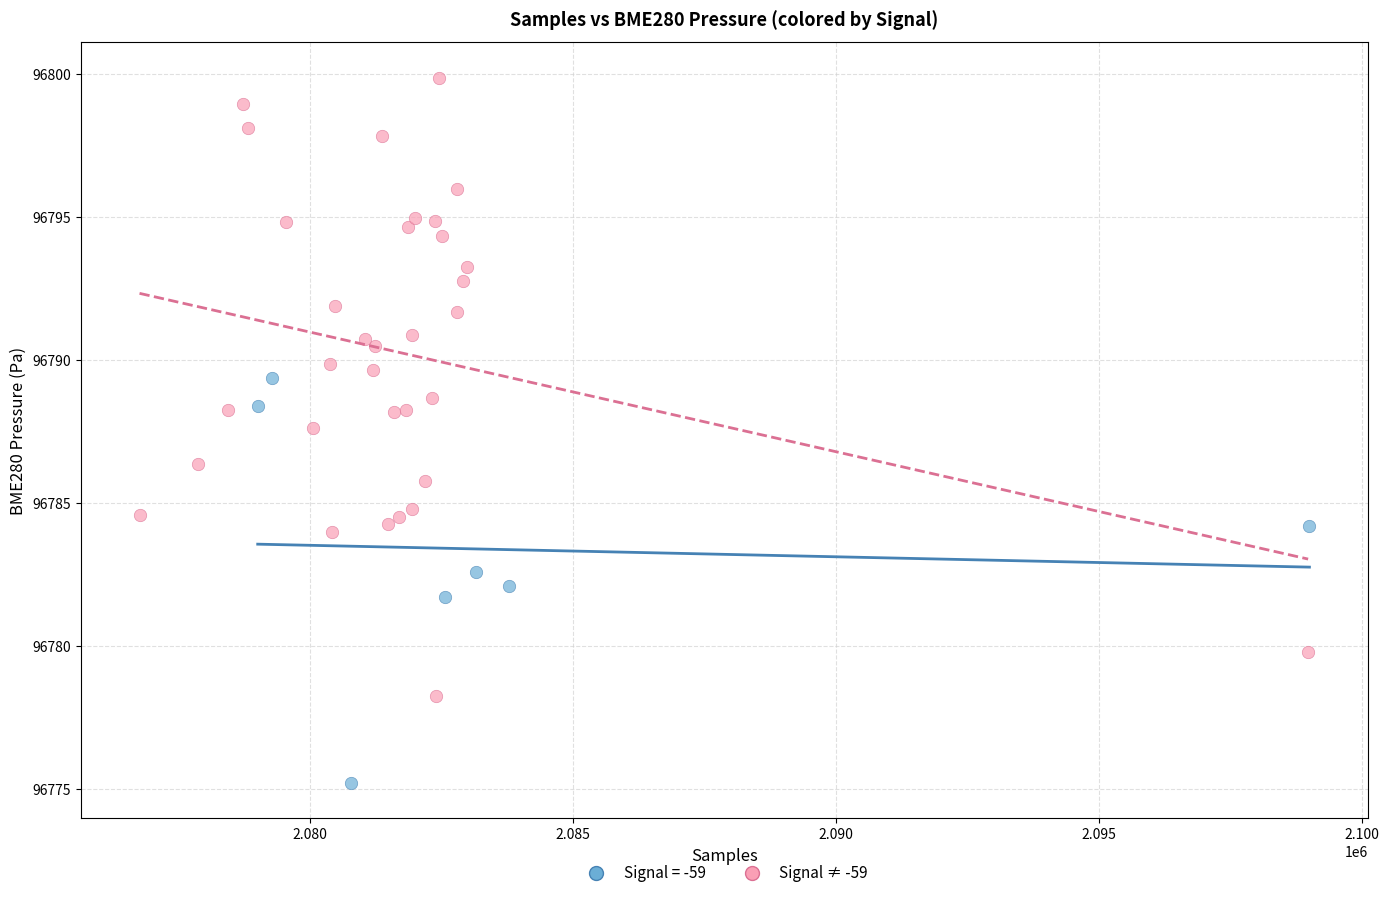

Which series reaches the maximum Y coordinate?

Signal ≠ -59